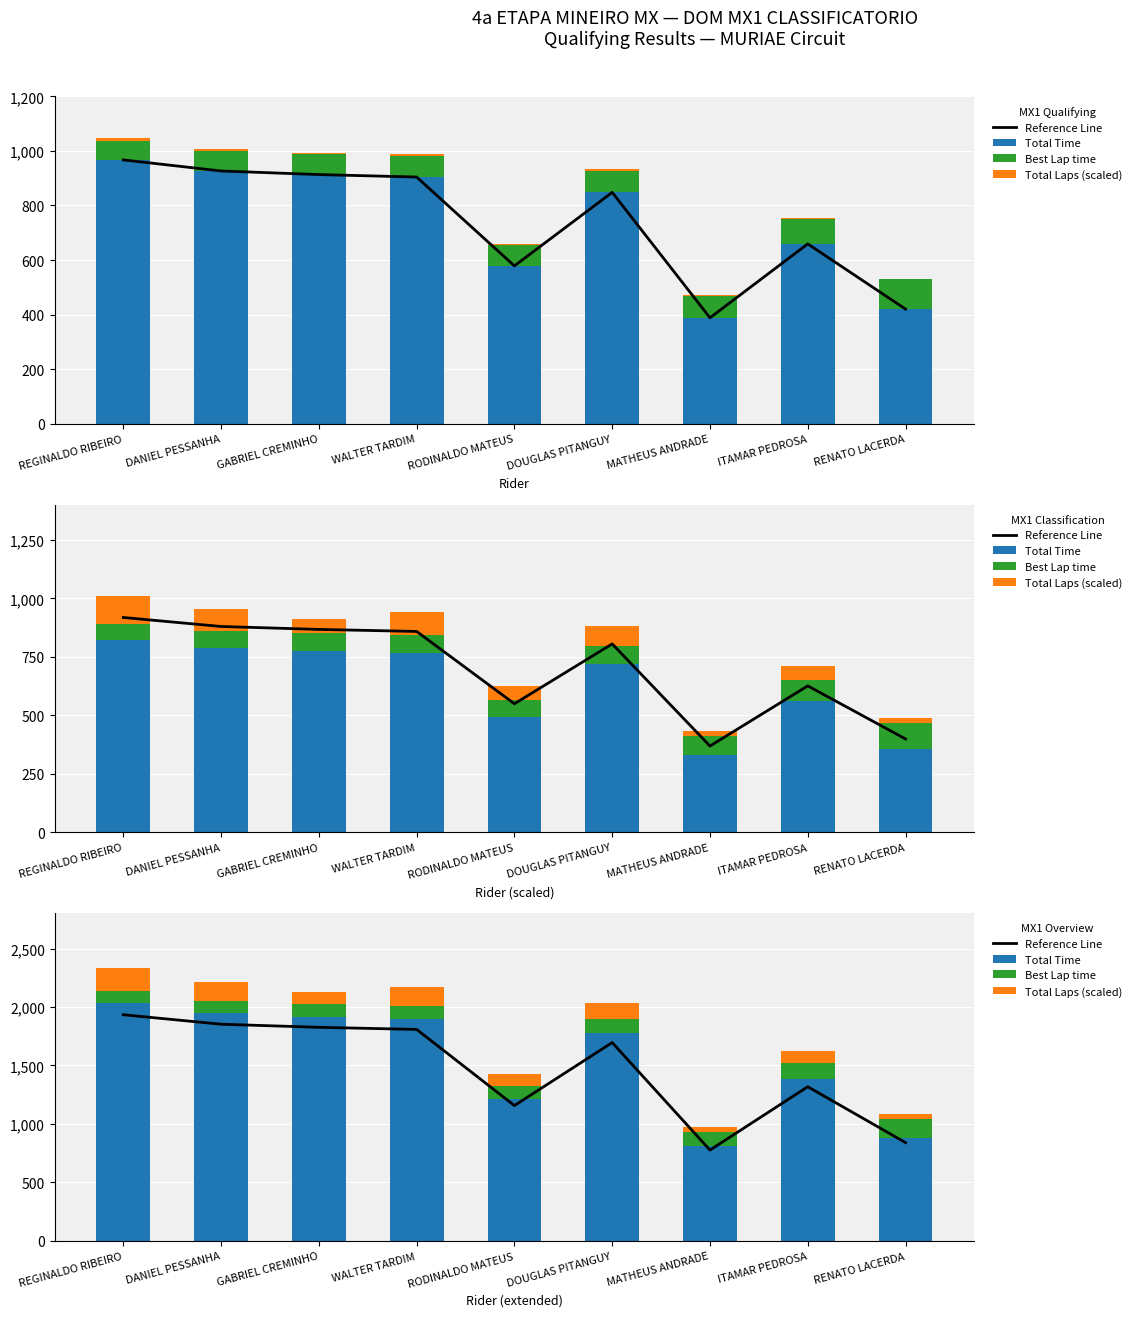

Which has a higher value, REGINALDO RIBEIRO or WALTER TARDIM?

REGINALDO RIBEIRO